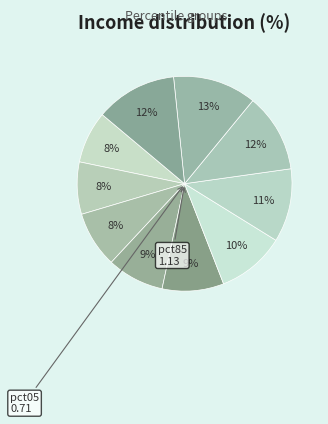

How many segments does this pie chart have?

10